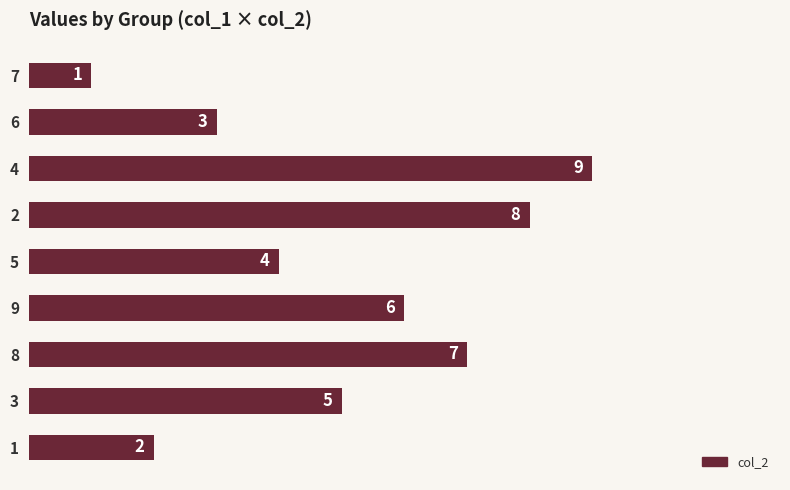

Is it true that the value at 8 is 3?

False